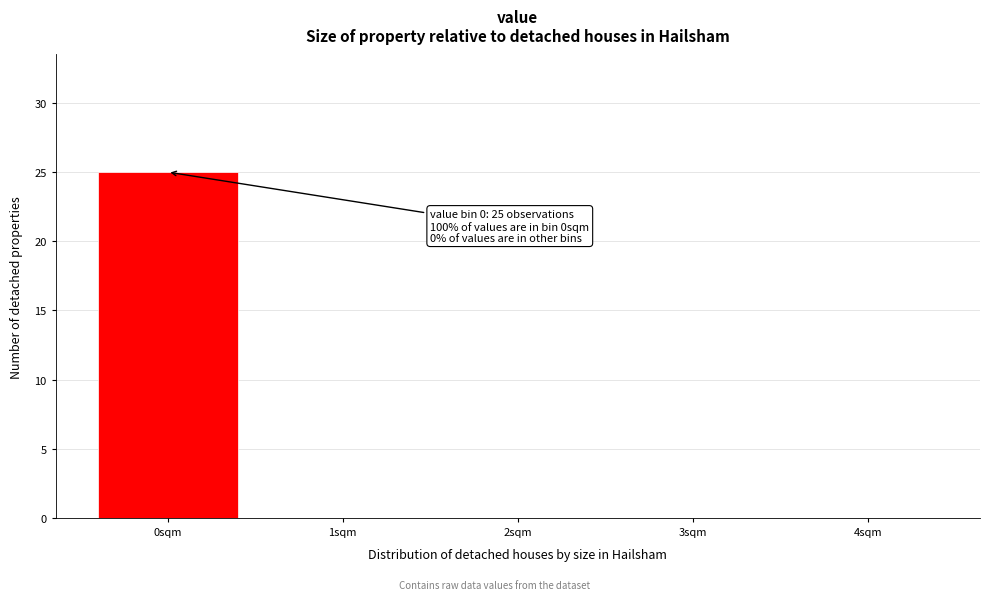

Reading left to right, extract all data points from this chart.

0sqm=25	1sqm=0	2sqm=0	3sqm=0	4sqm=0